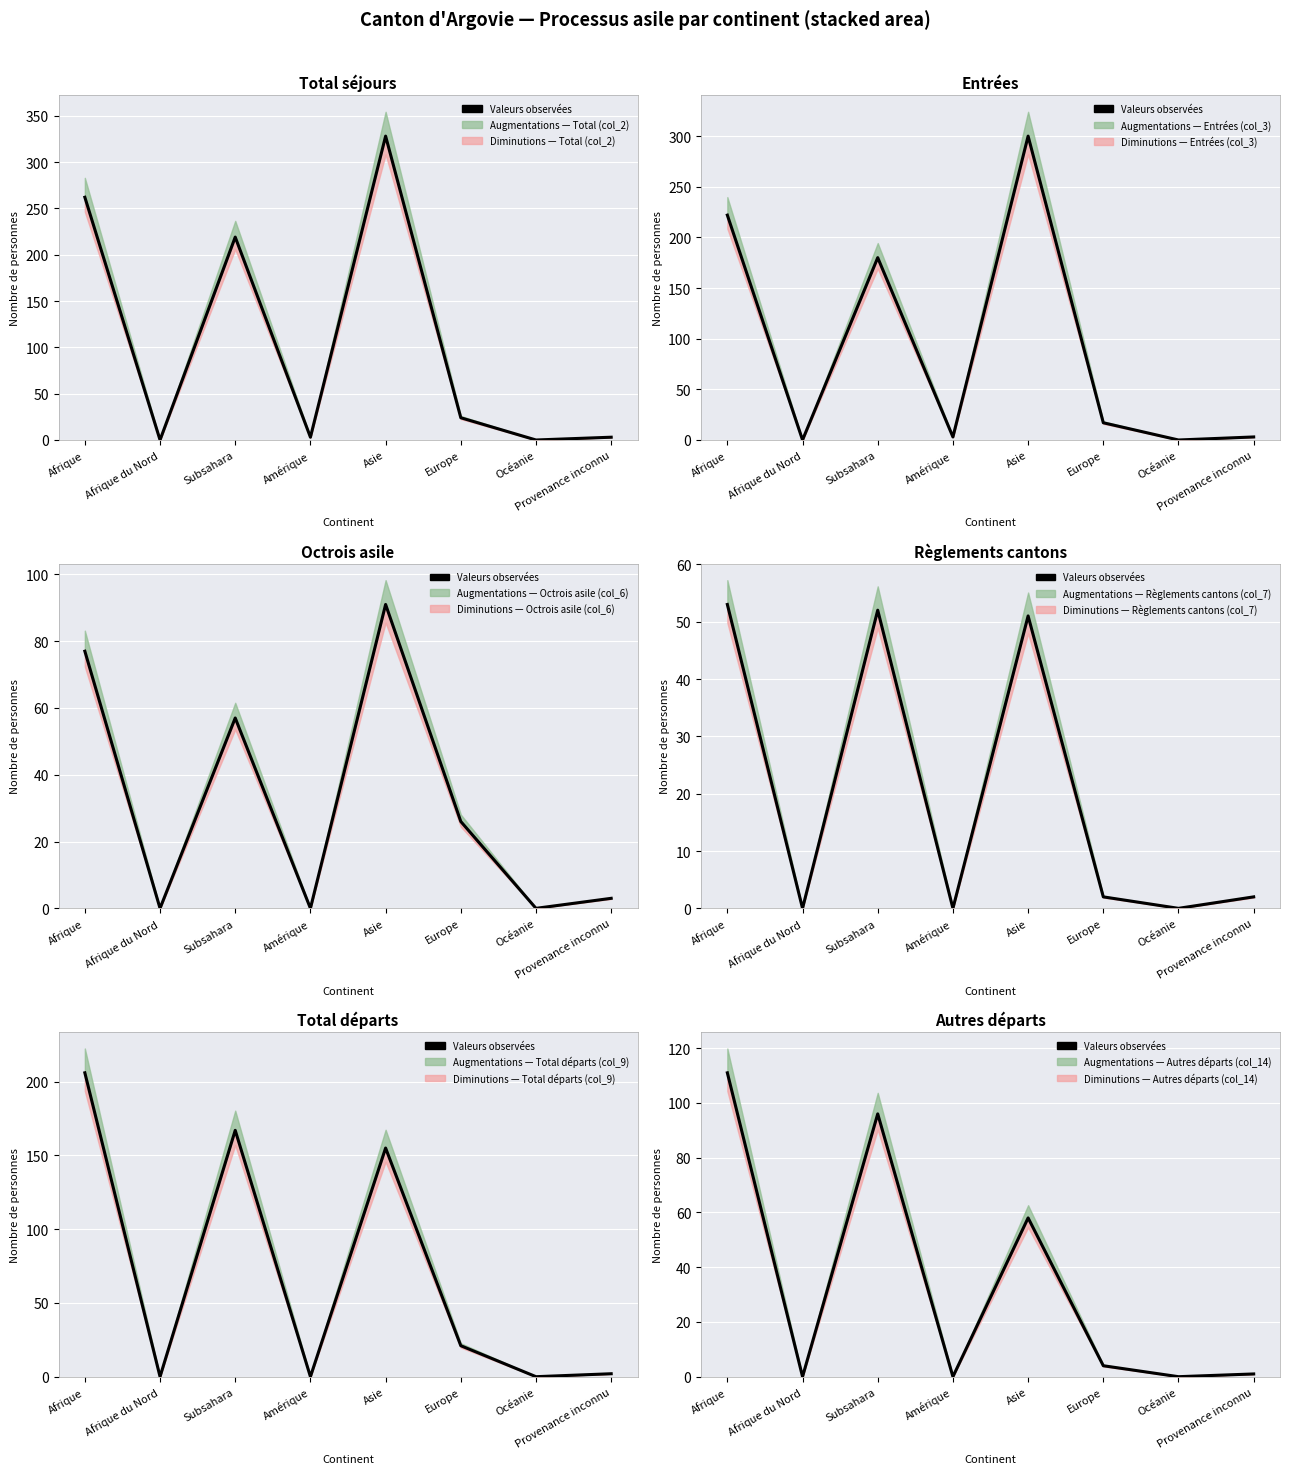

Is it true that the value at Afrique is 153?

False